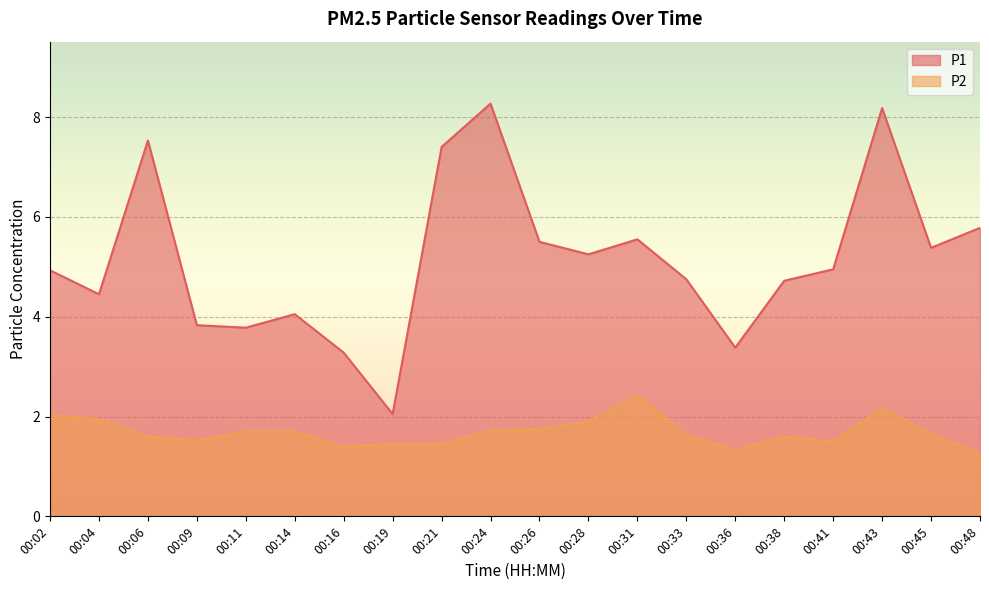

True or false: P1 has a value of 3.8 at 00:09.

True